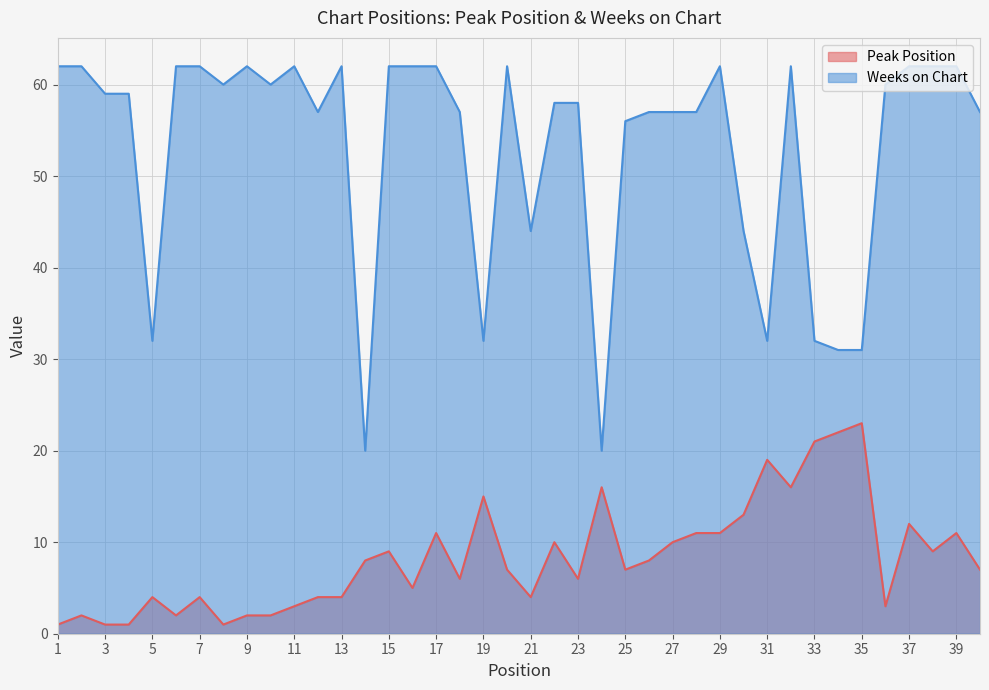

The value of Weeks on Chart at 14 is 32. True or false?

False